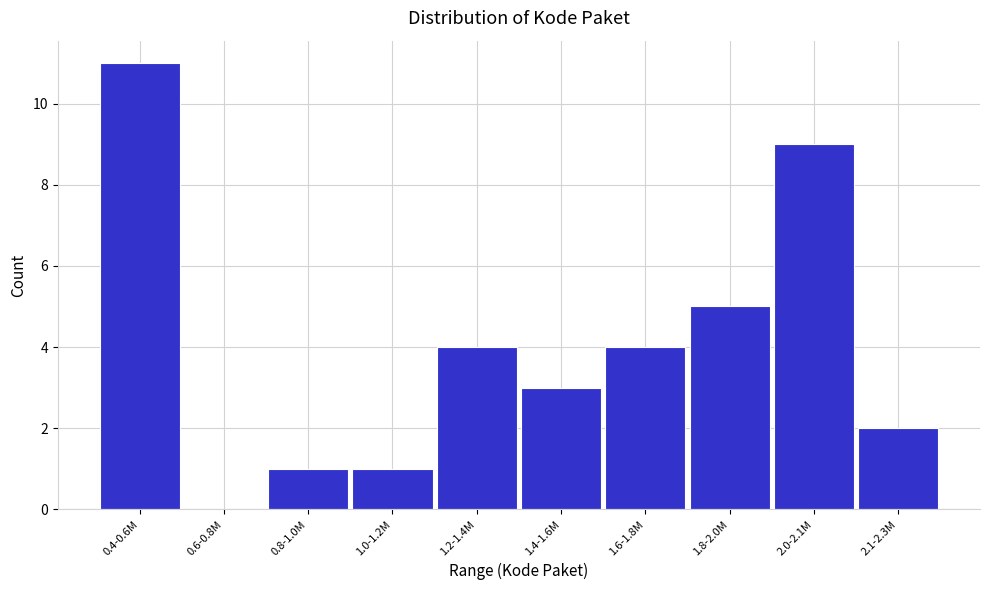

Reading left to right, list all the values displayed in this chart.

0.4-0.6M=11	0.6-0.8M=0	0.8-1.0M=1	1.0-1.2M=1	1.2-1.4M=4	1.4-1.6M=3	1.6-1.8M=4	1.8-2.0M=5	2.0-2.1M=9	2.1-2.3M=2